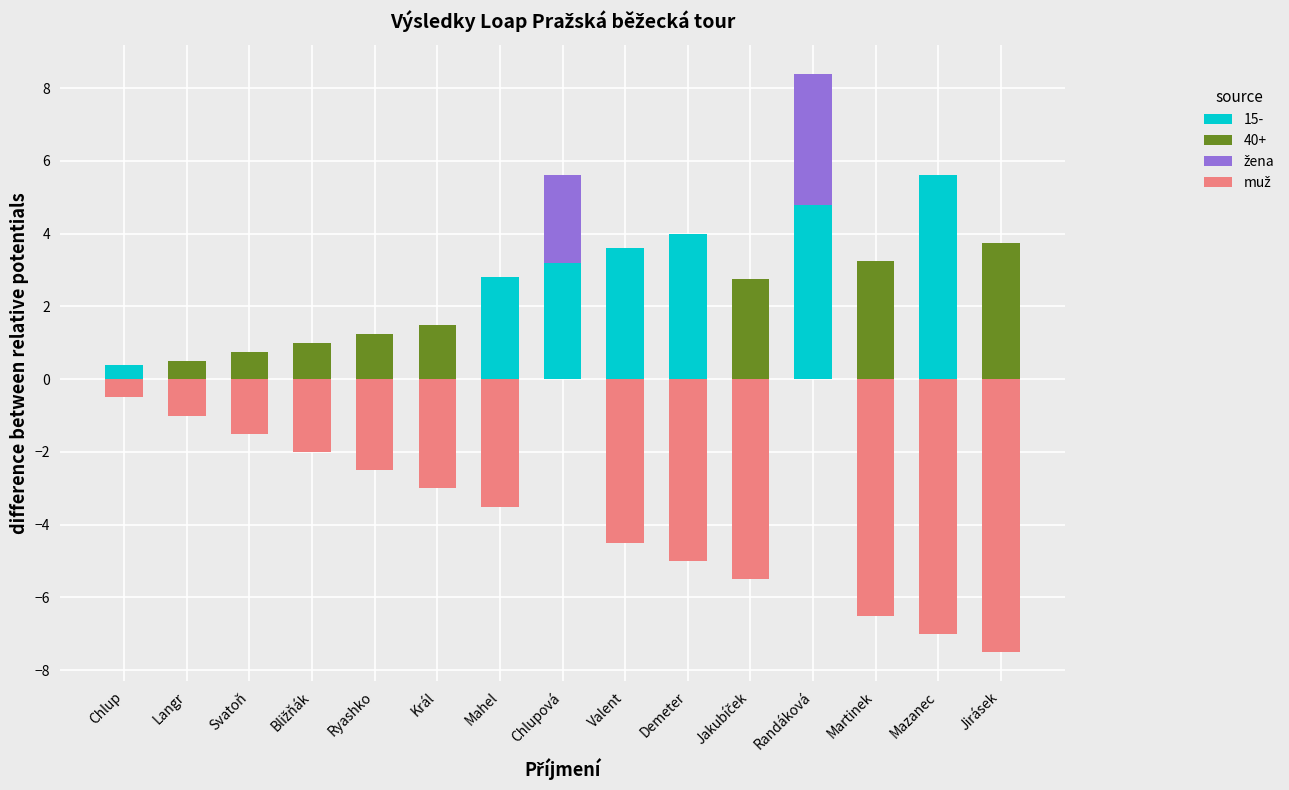

Does the chart contain any negative values?

Yes